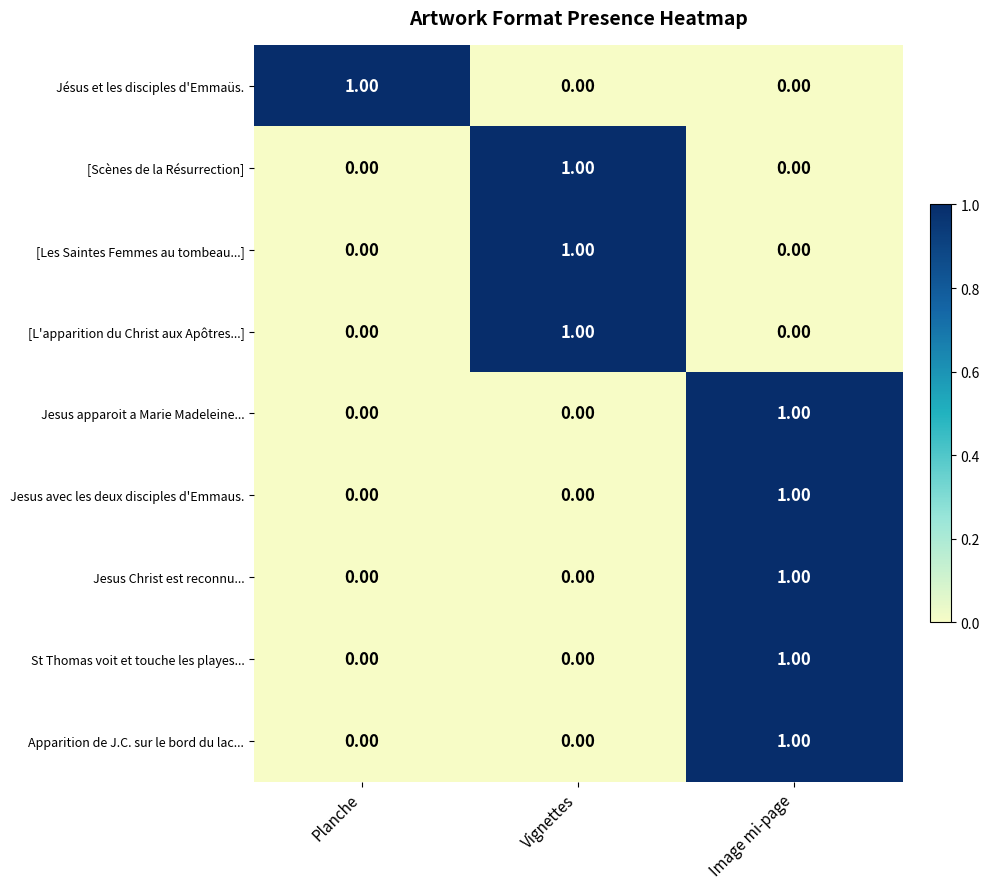

Which category has the highest value in the Jesus apparoit a Marie Madeleine... series?

Image mi-page